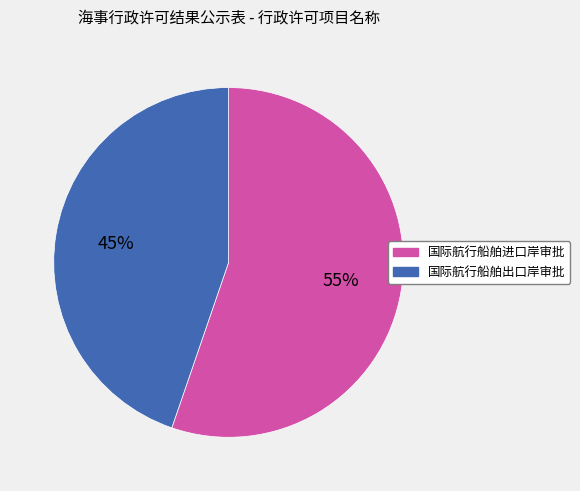

Rank the categories by value from lowest to highest.

国际航行船舶出口岸审批, 国际航行船舶进口岸审批